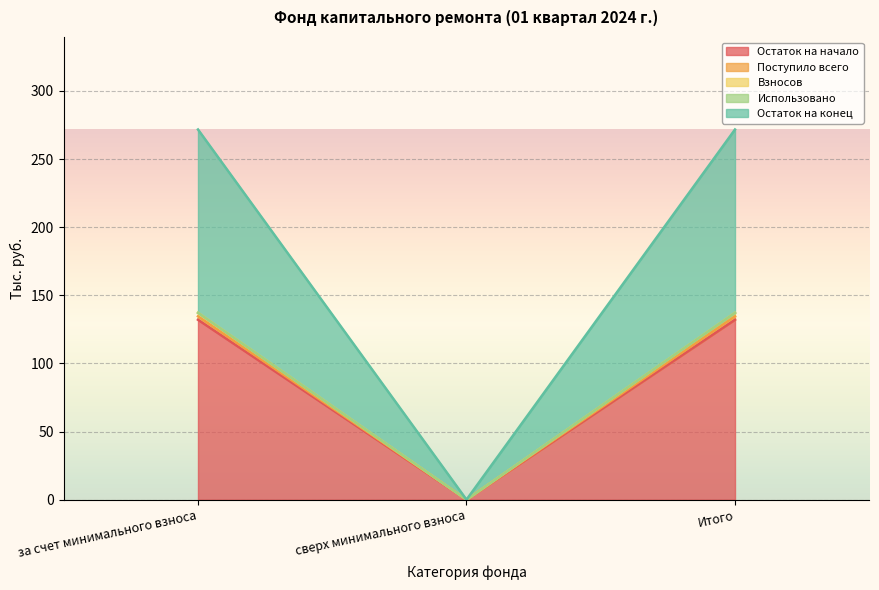

What is the highest value of the Поступило всего series?

134.6